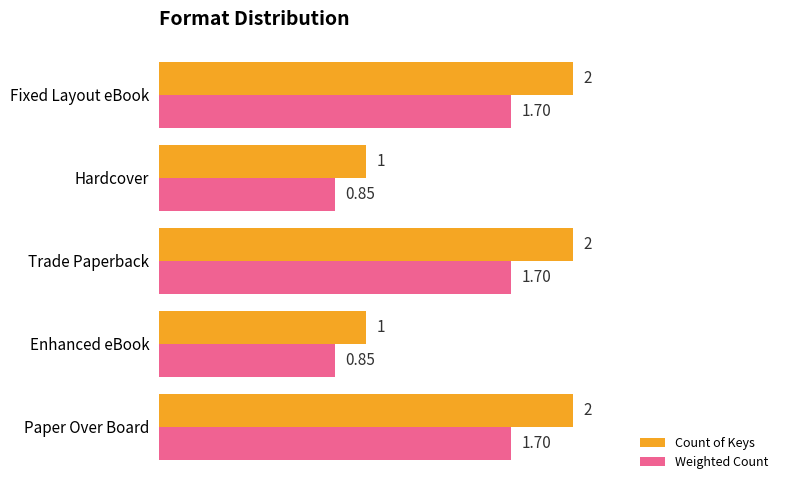

What is the average value of the Count of Keys series?

1.6